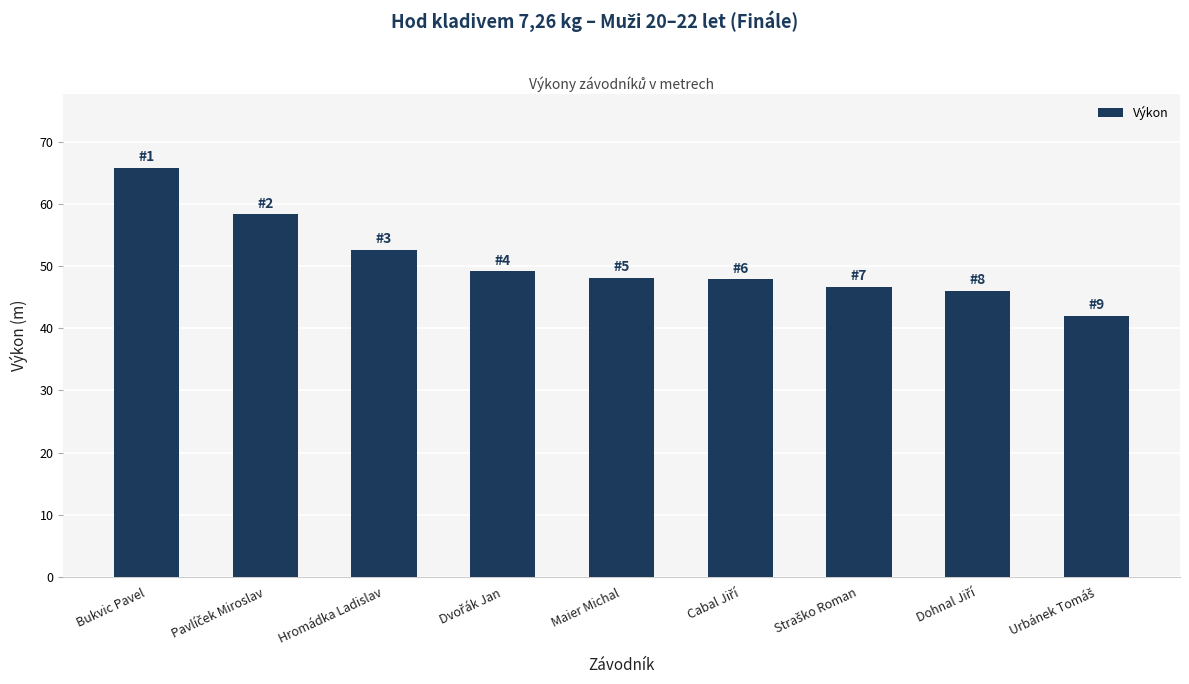

Where is the data nearest to the value 53?

Hromádka Ladislav